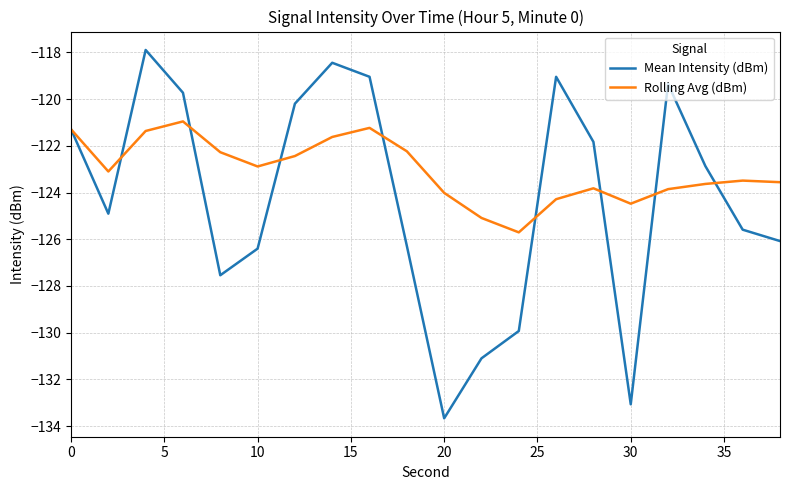

Which series has the widest spread of values?

Mean Intensity (dBm)